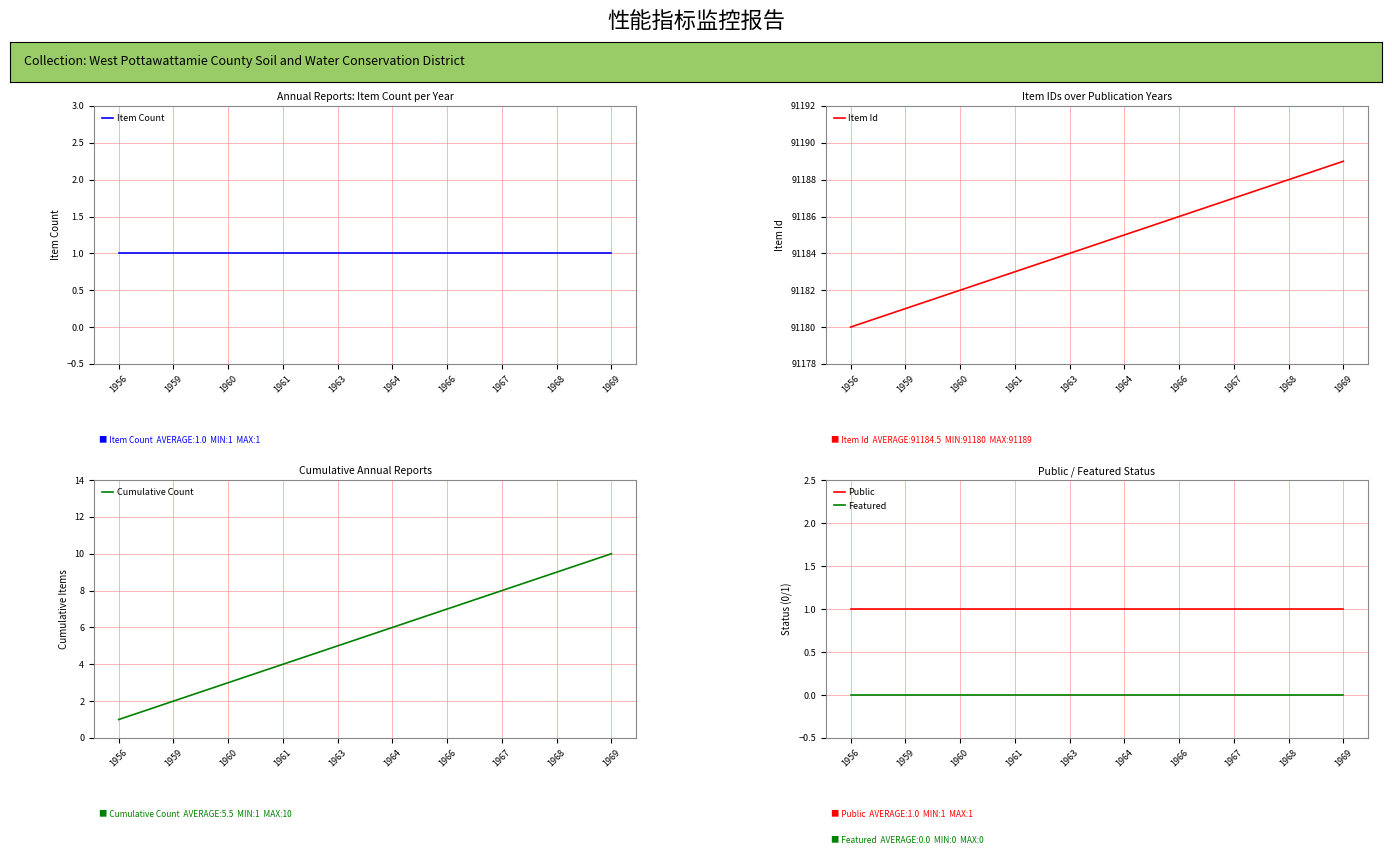

Is it true that Featured equals 0 at 1960?

True